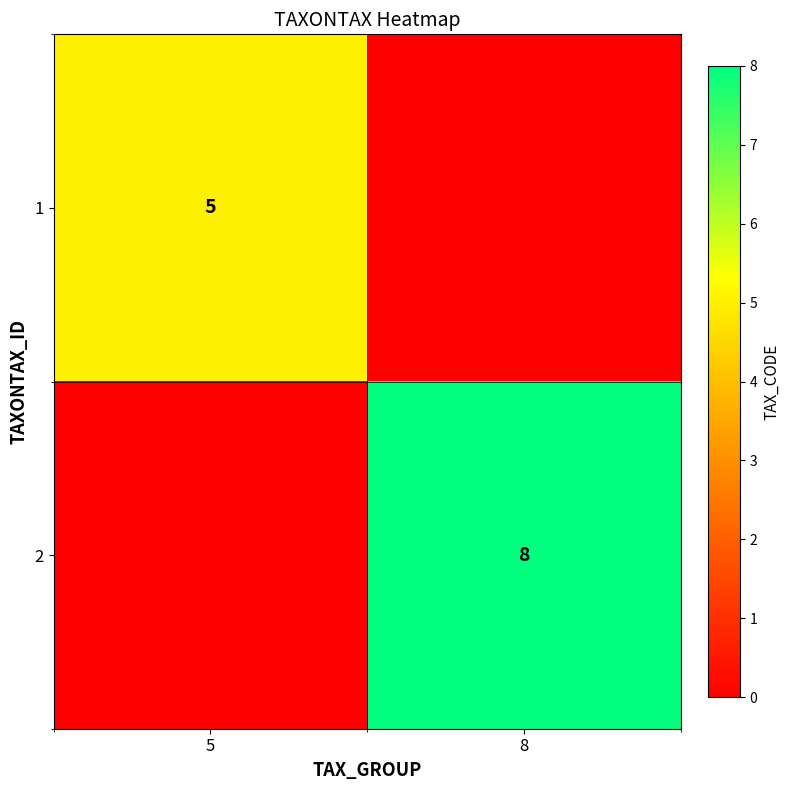

True or false: 2 has a value of 8 at 8.

True